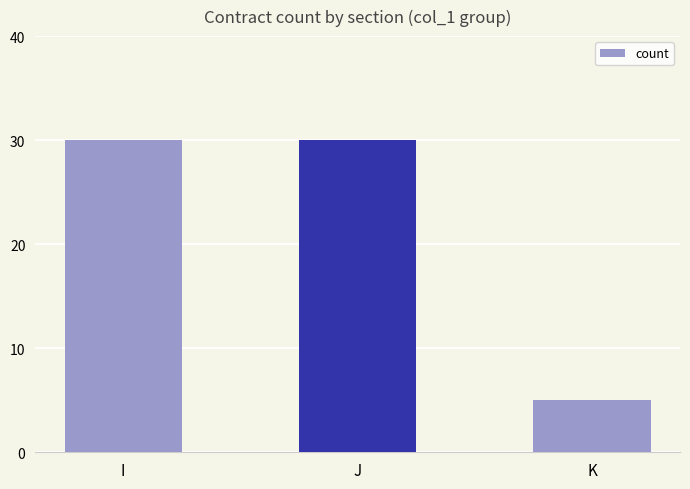

How many distinct data groups are displayed?

1